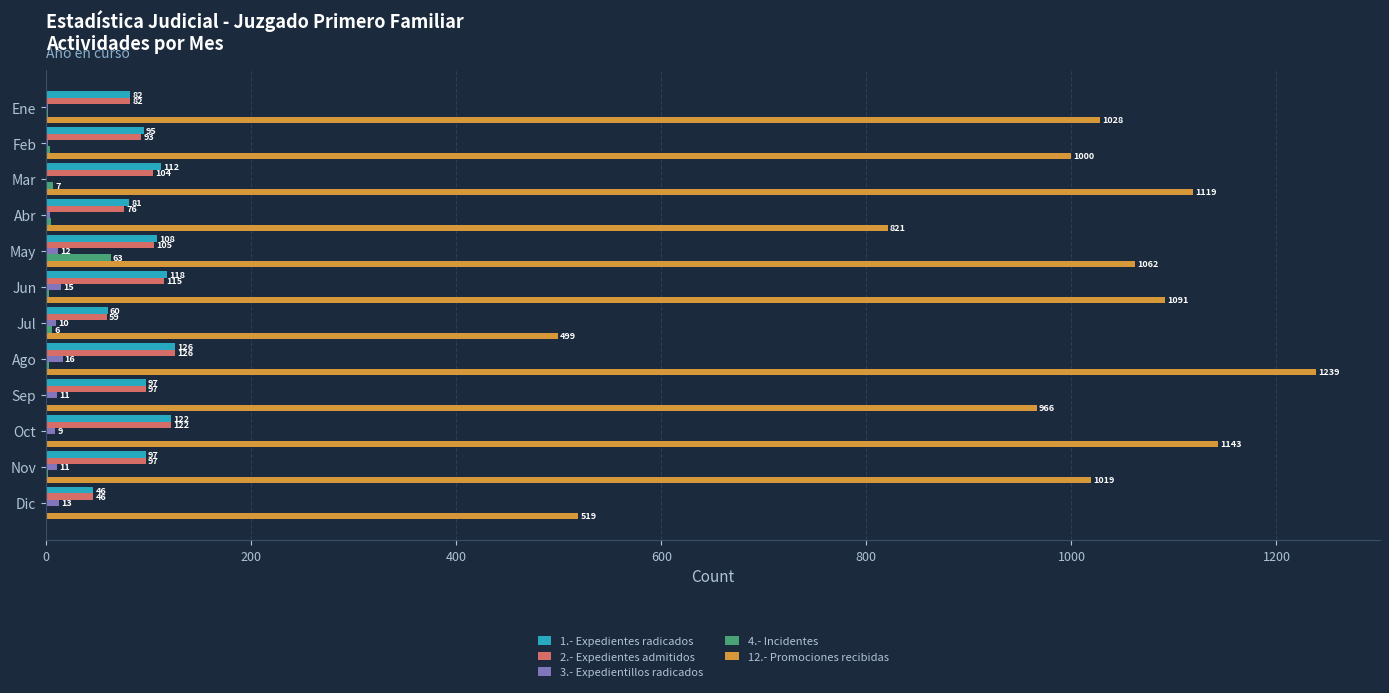

How many data points does each series have?

12